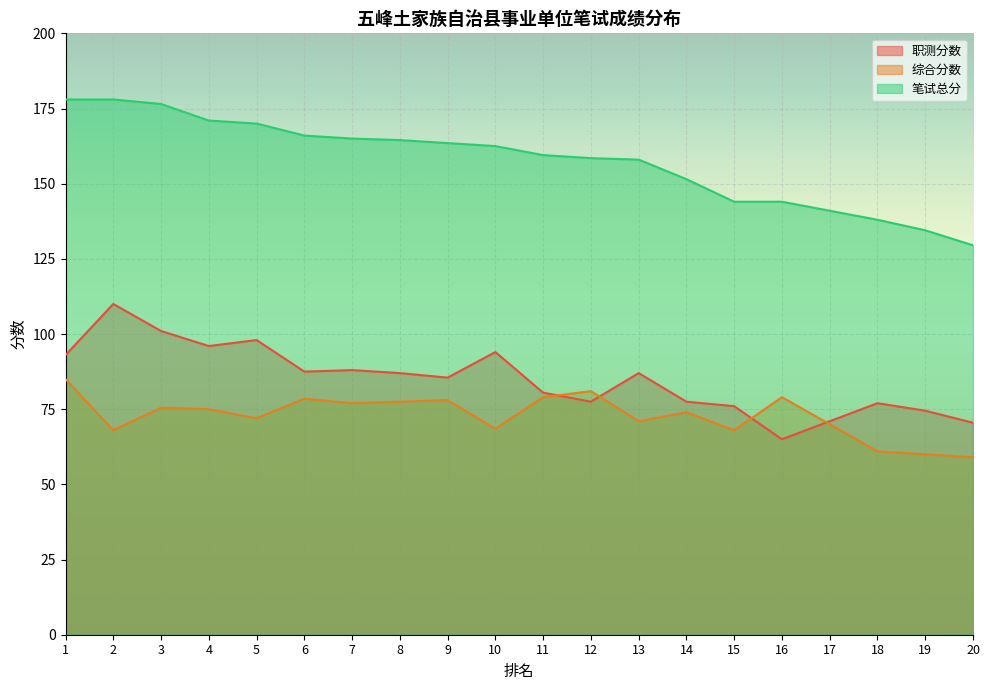

At which label is 笔试总分 closest to 153?

14